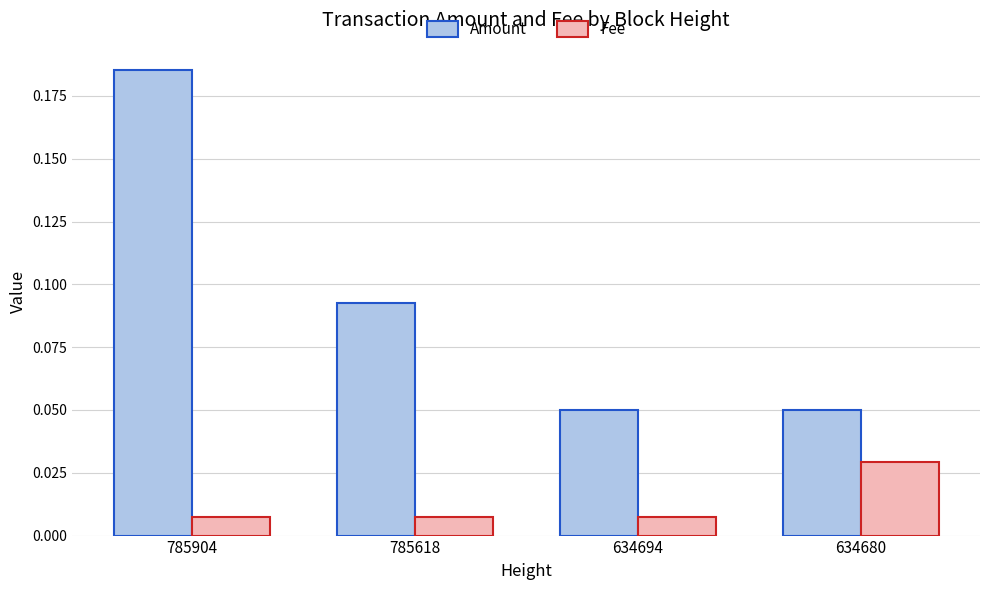

Does the chart contain stacked bars?

No